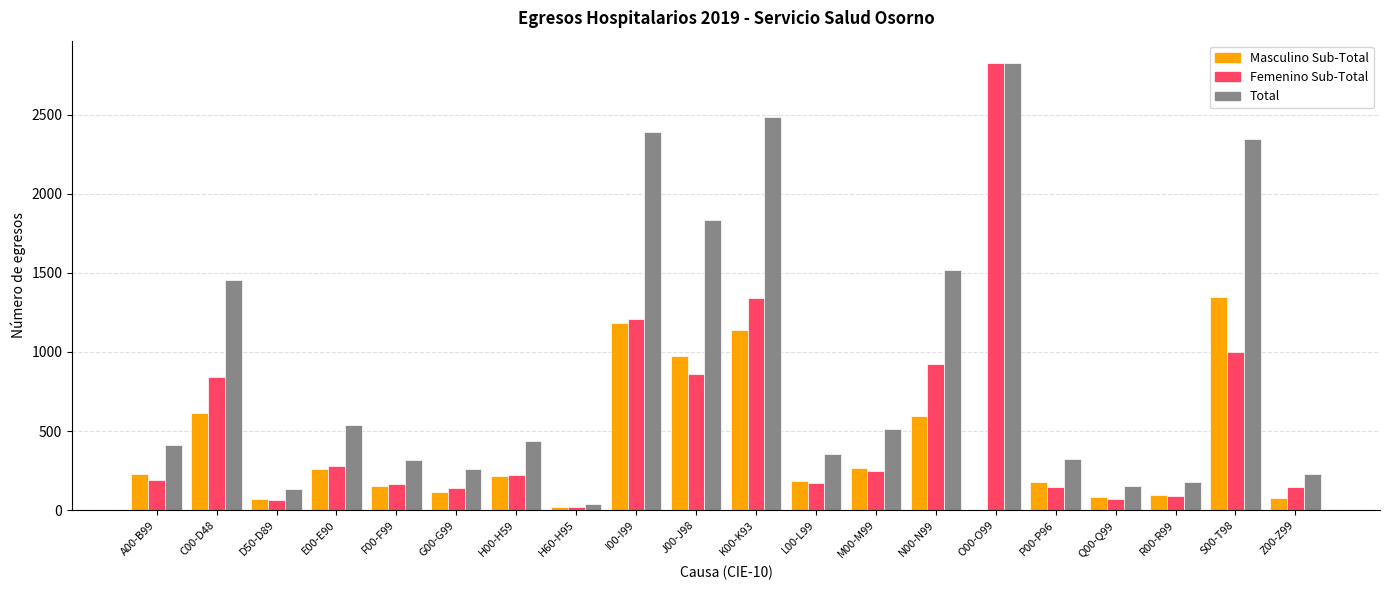

Between N00-N99 and S00-T98, which series saw the biggest shift?

Total